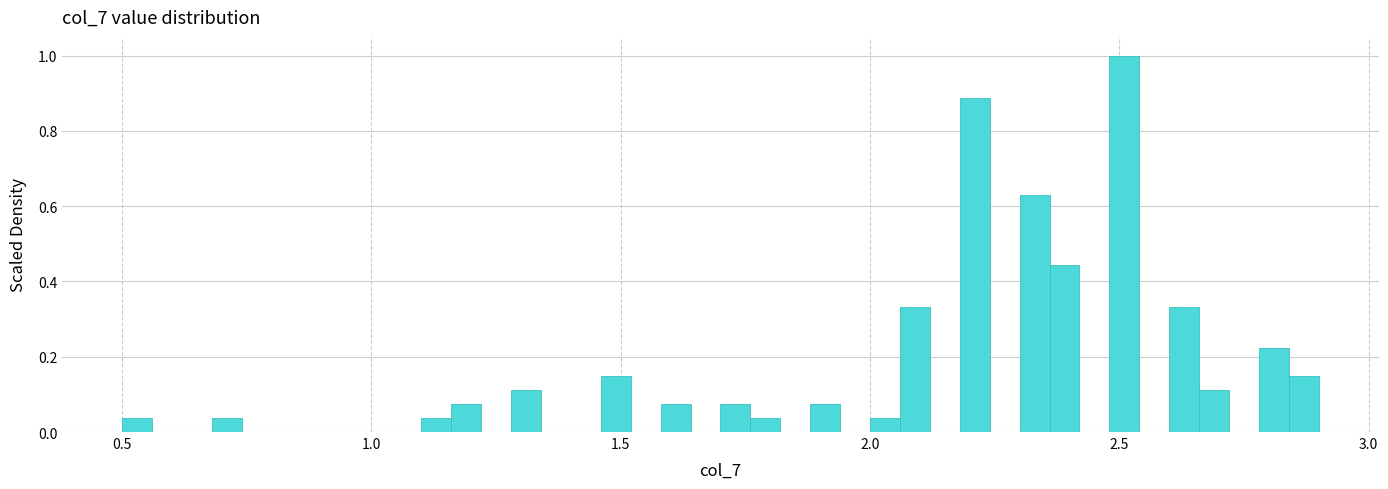

Read against the x-axis, roughly where is the centre of the tallest bar?

2.50